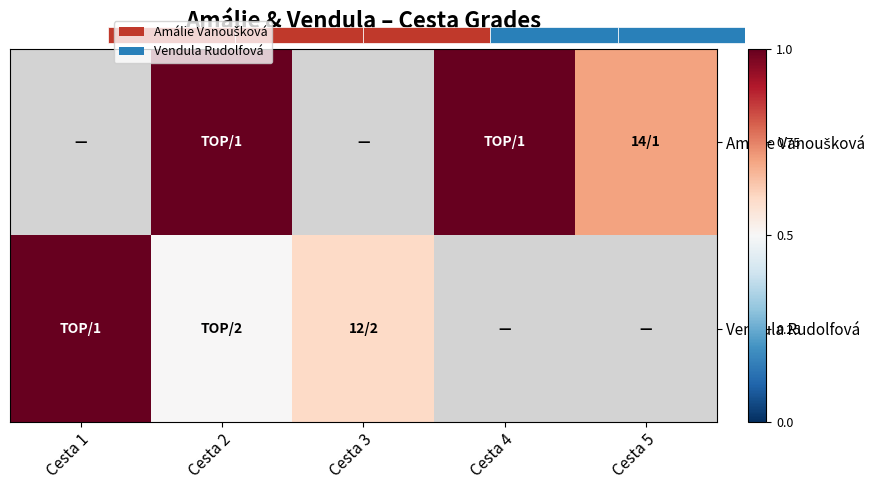

The value of Amálie Vanoušková at Cesta 5 is 0.7. True or false?

True